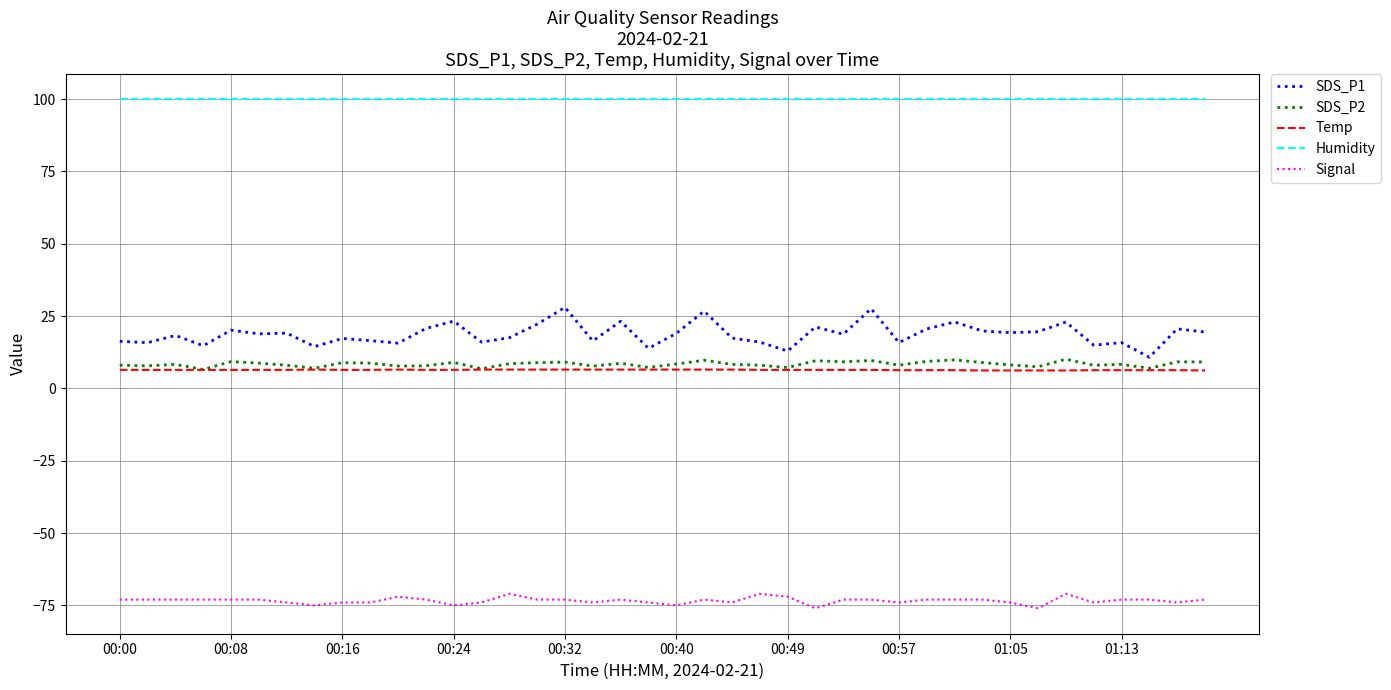

At how many categories does at least one series exceed 68?

40